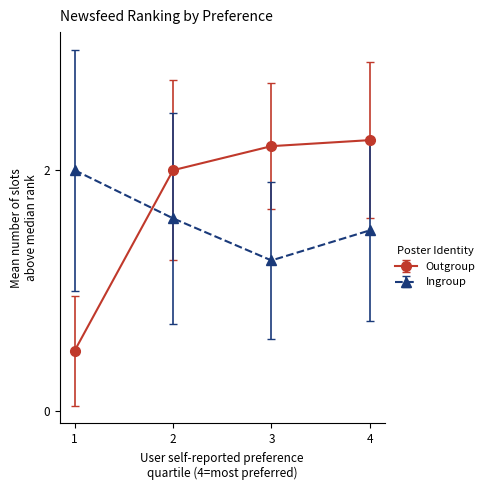

What is the average value of the Ingroup series?

1.6